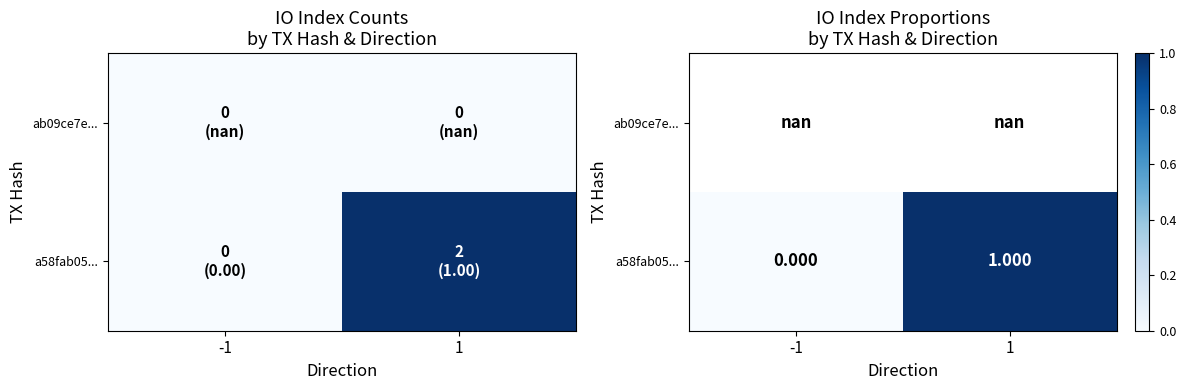

The value of a58fab05... at 1 is 1.0. True or false?

True